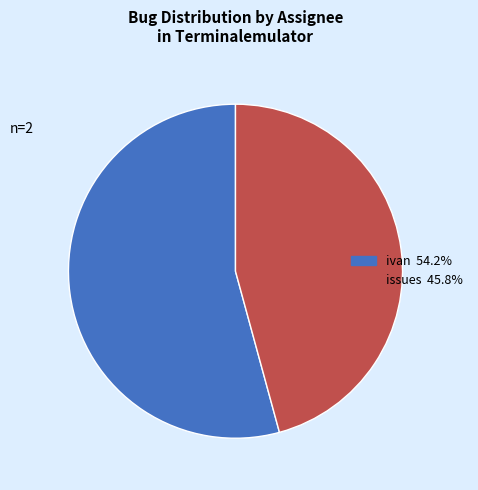

Combined, do issues and ivan account for over 50%?

Yes